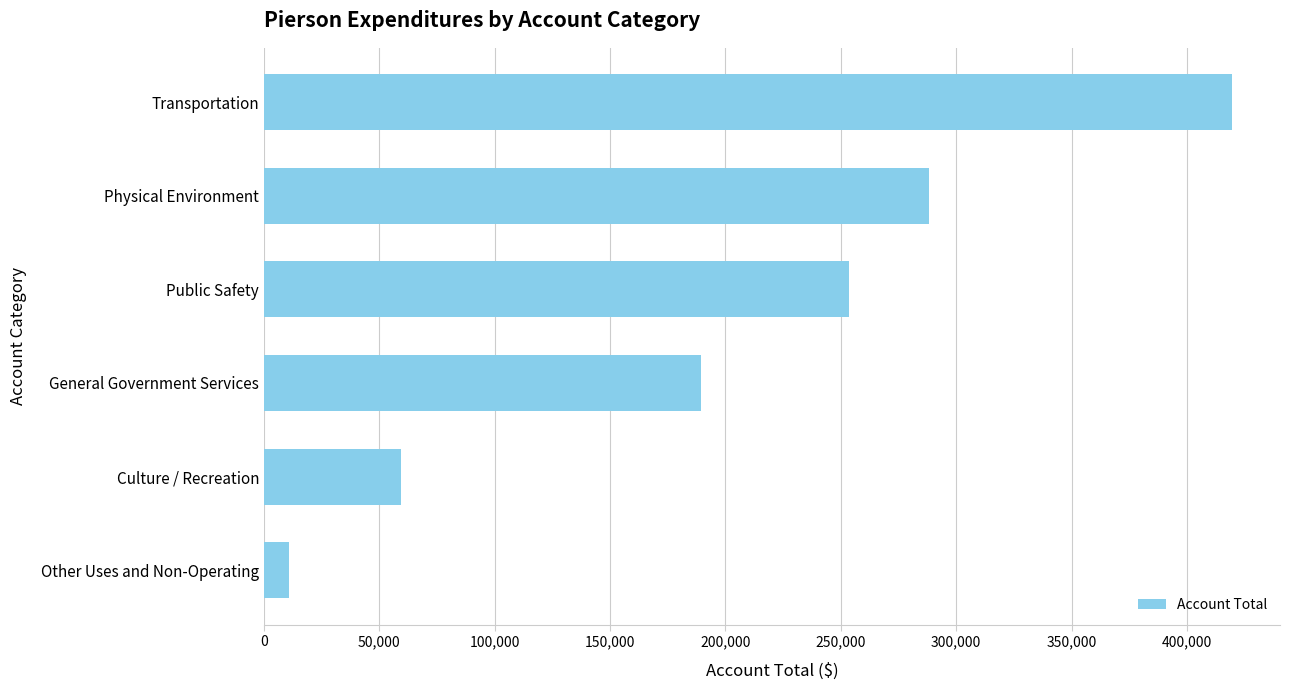

What is the minimum value shown in the chart?

10921